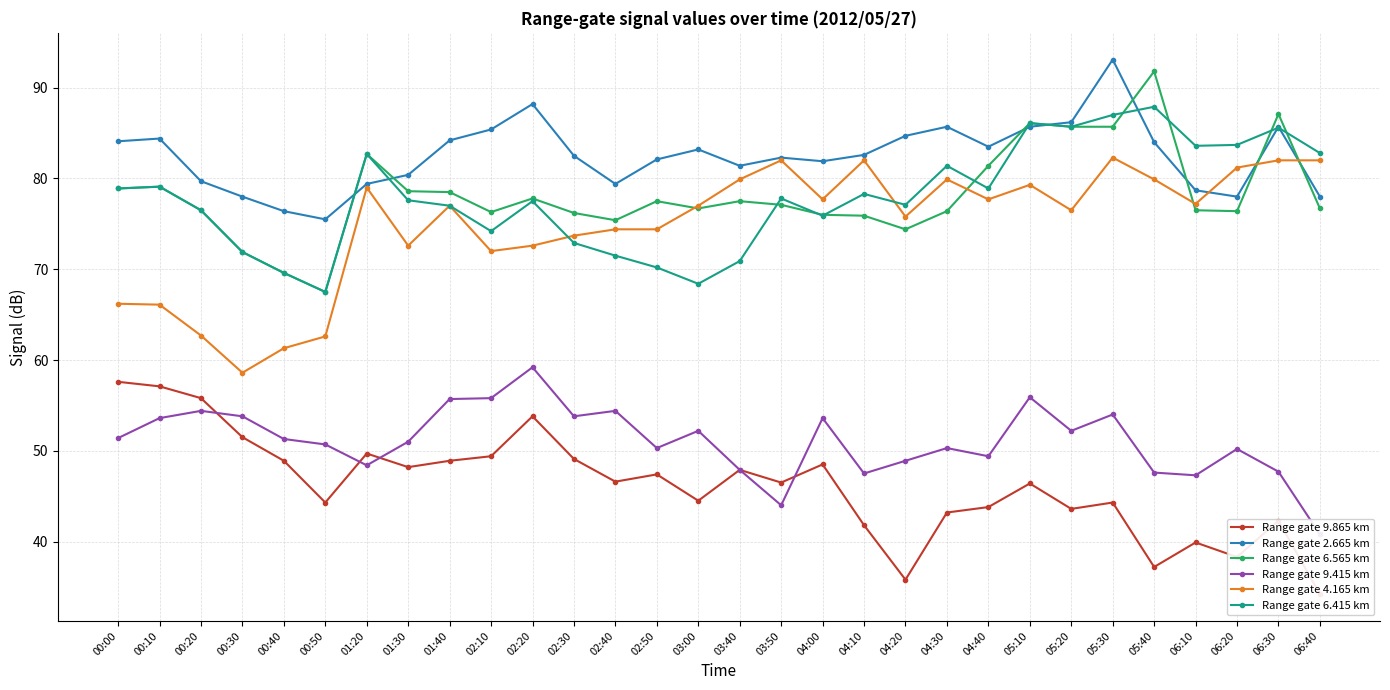

True or false: Range gate 6.565 km has a value of 76.7 at 06:40.

True